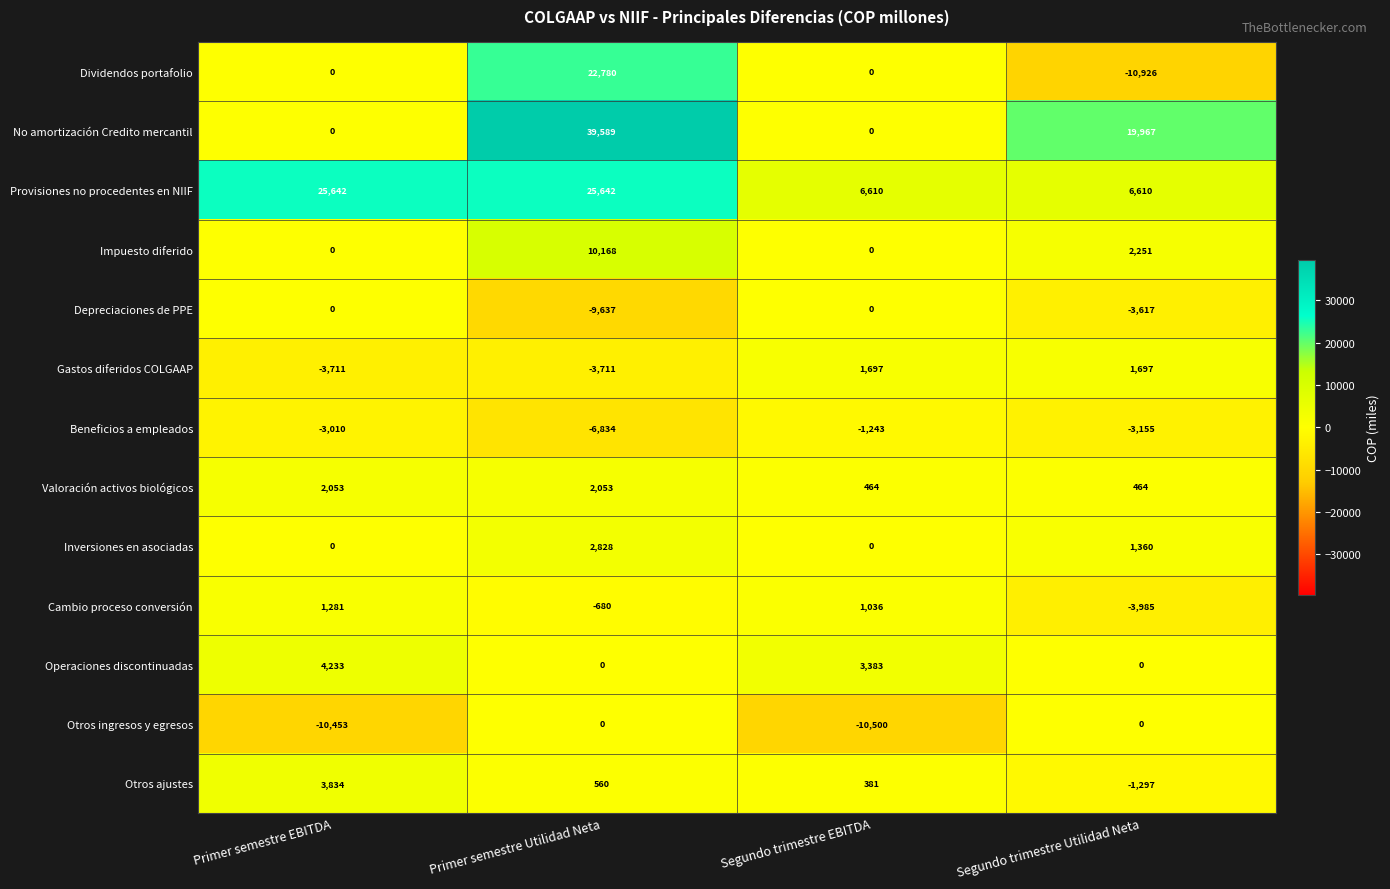

The value of Impuesto diferido at Segundo trimestre Utilidad Neta is 3104. True or false?

False